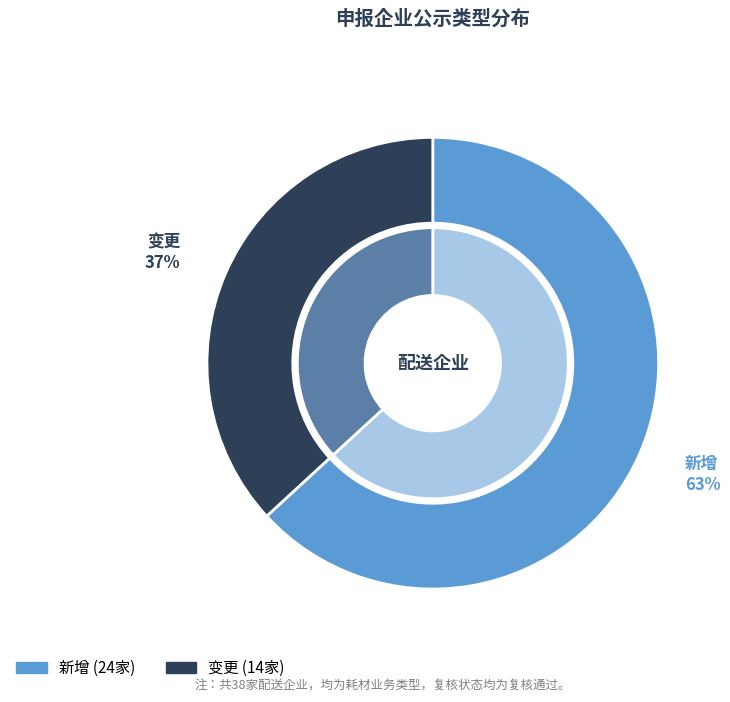

What is the change in value from 新增 to 变更?

-10